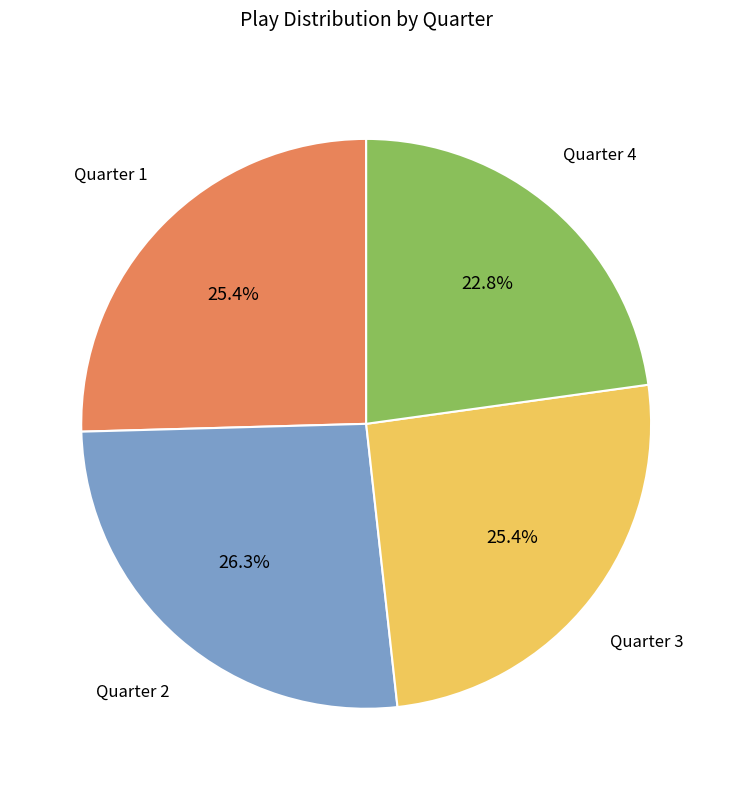

Is it true that Quarter 2 is 26% of the pie?

True